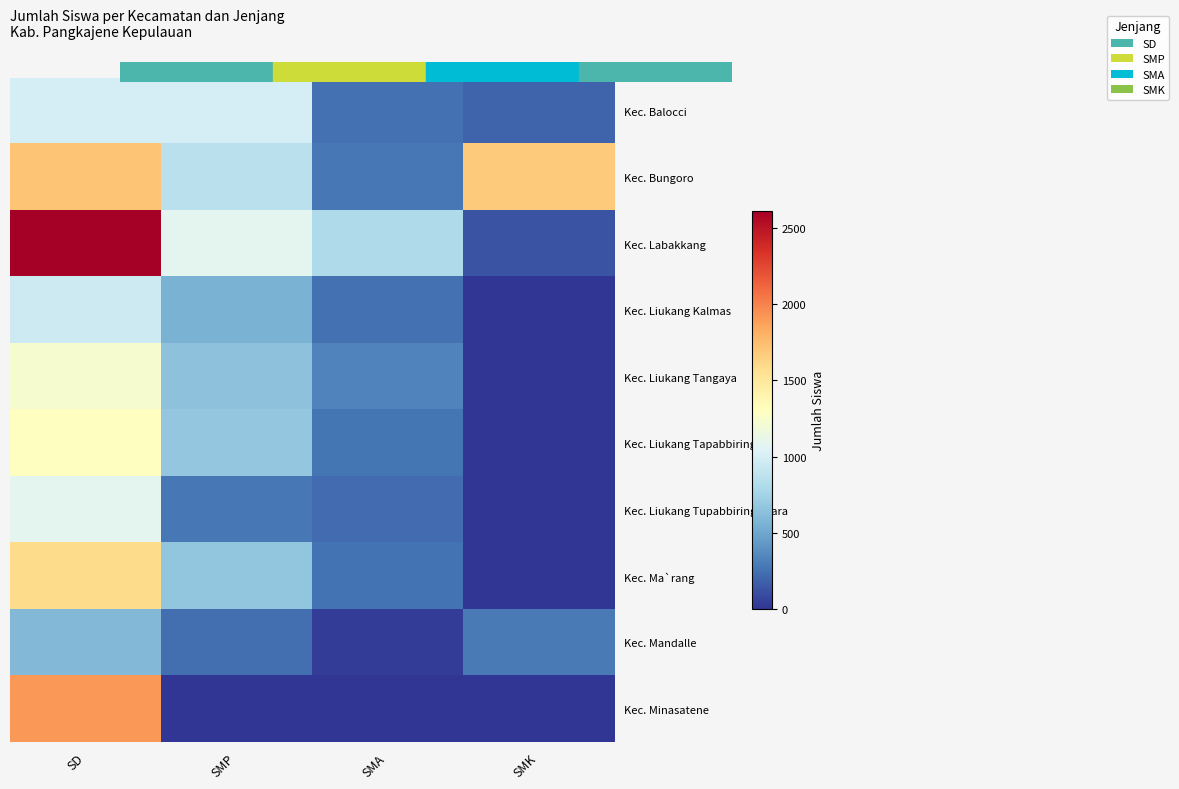

At how many categories does at least one series exceed 2111?

1